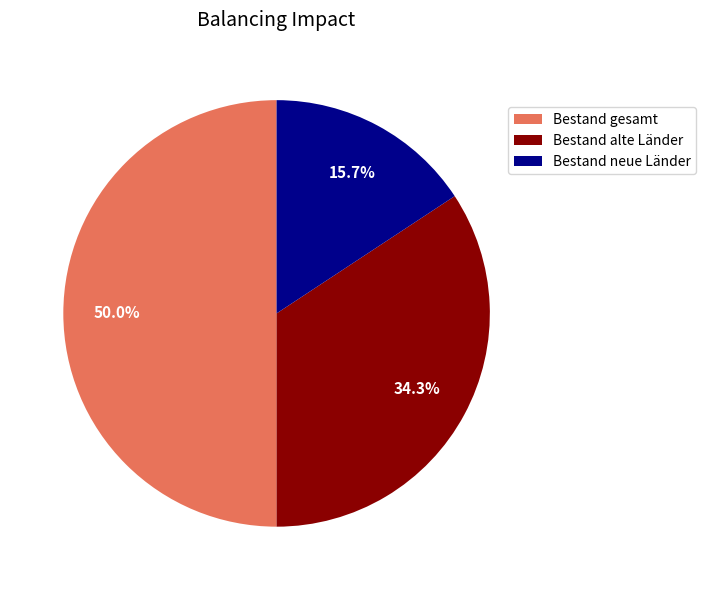

Is Bestand neue Länder the majority of the pie?

No